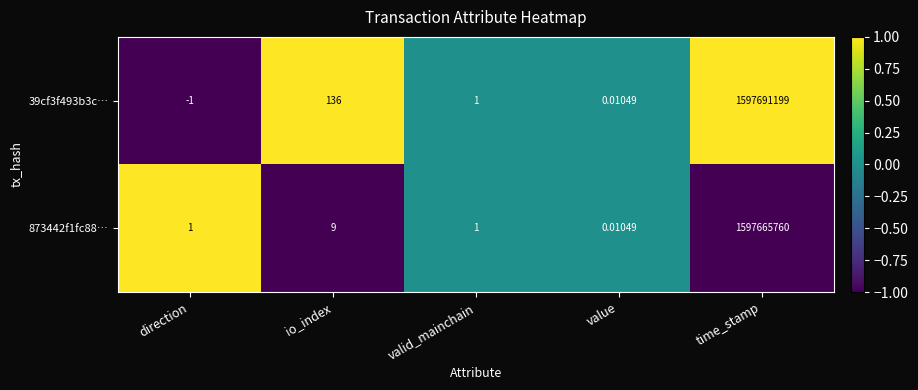

At which label is 39cf3f493b3c… closest to 798845599?

io_index